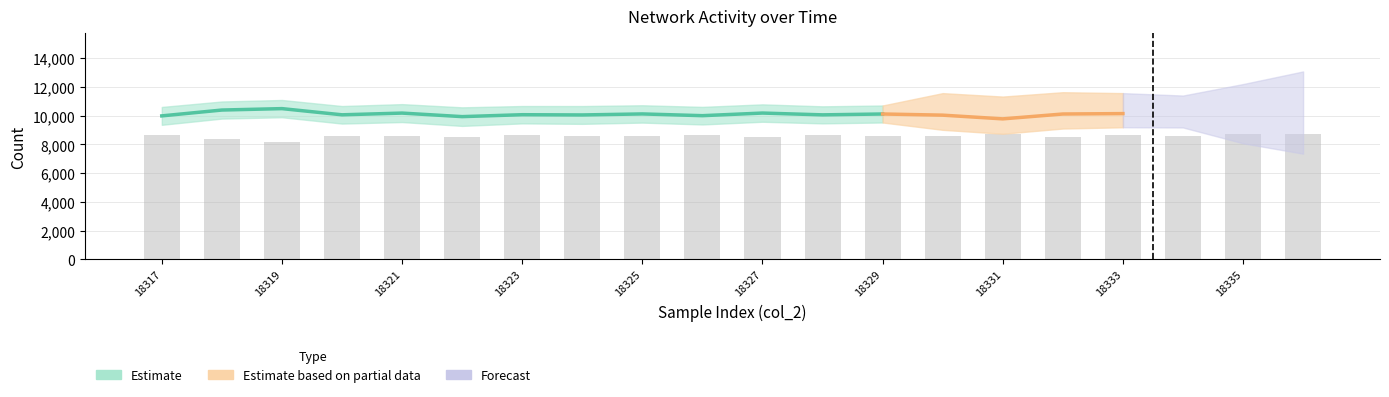

What is the value of the 15th bar from the left?

8727